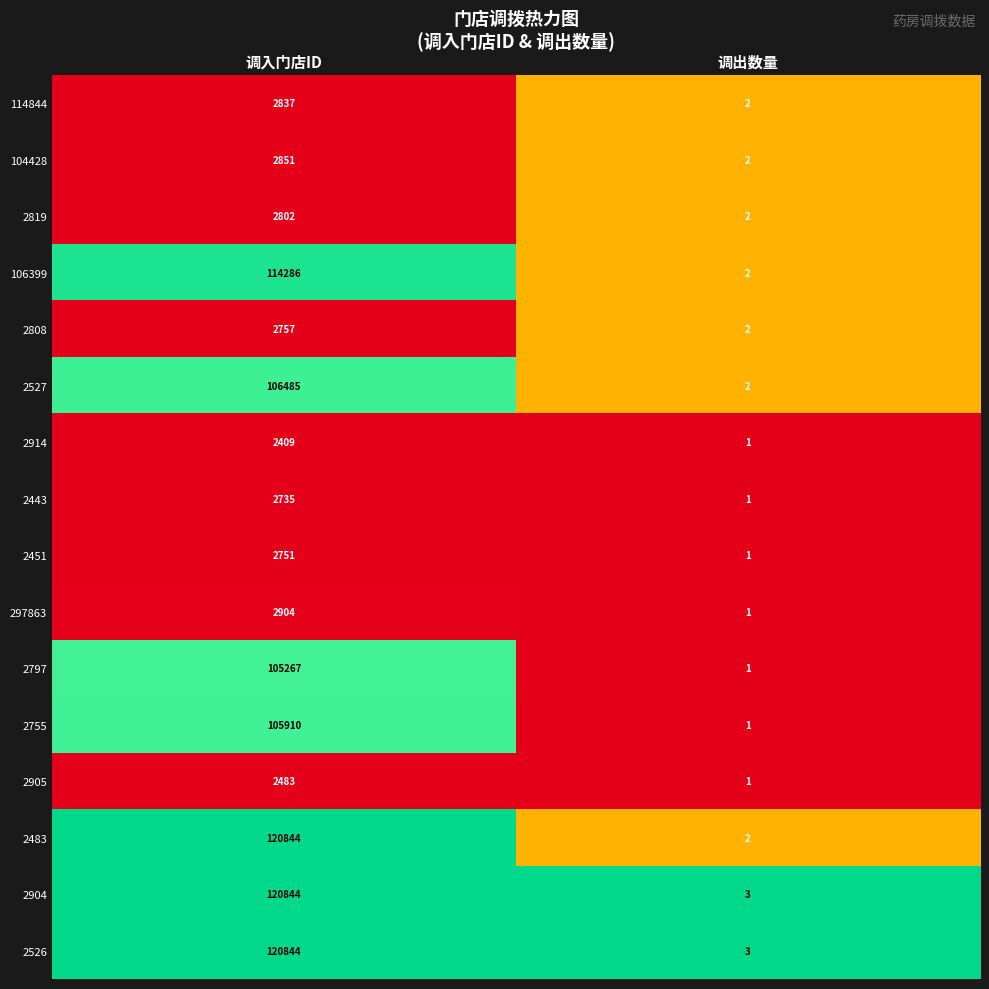

What is the difference between the highest and lowest values at 调出数量?

2